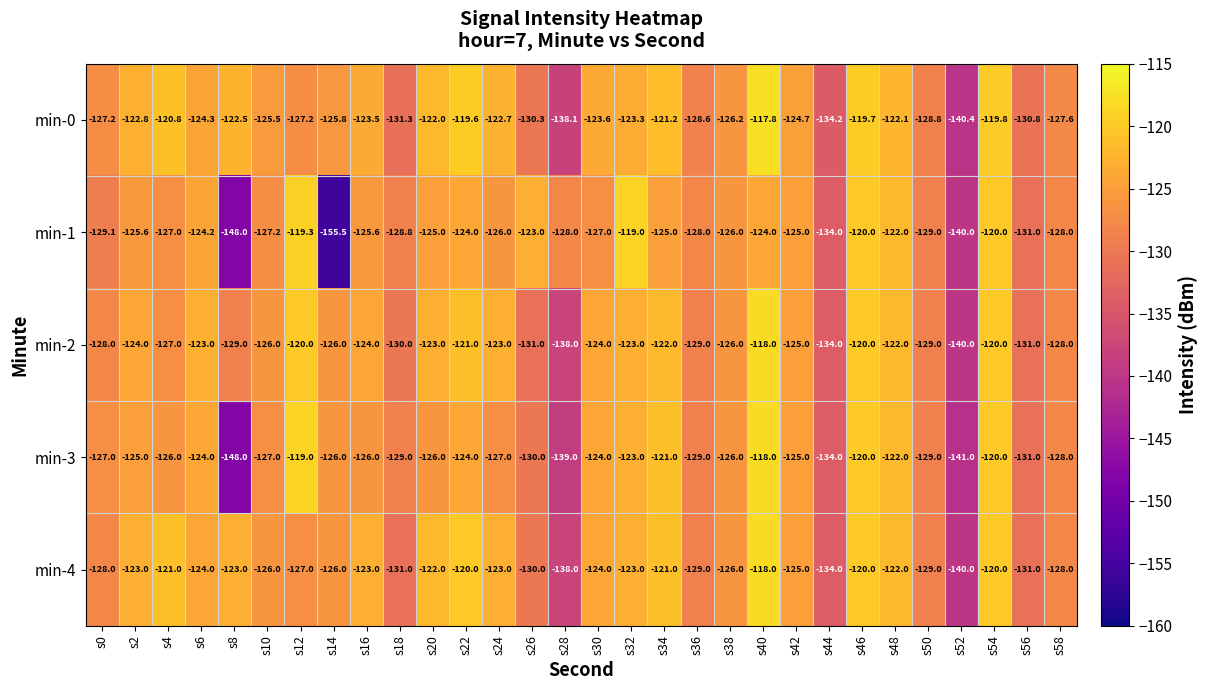

Is it true that min-0 equals -140.4 at s52?

True